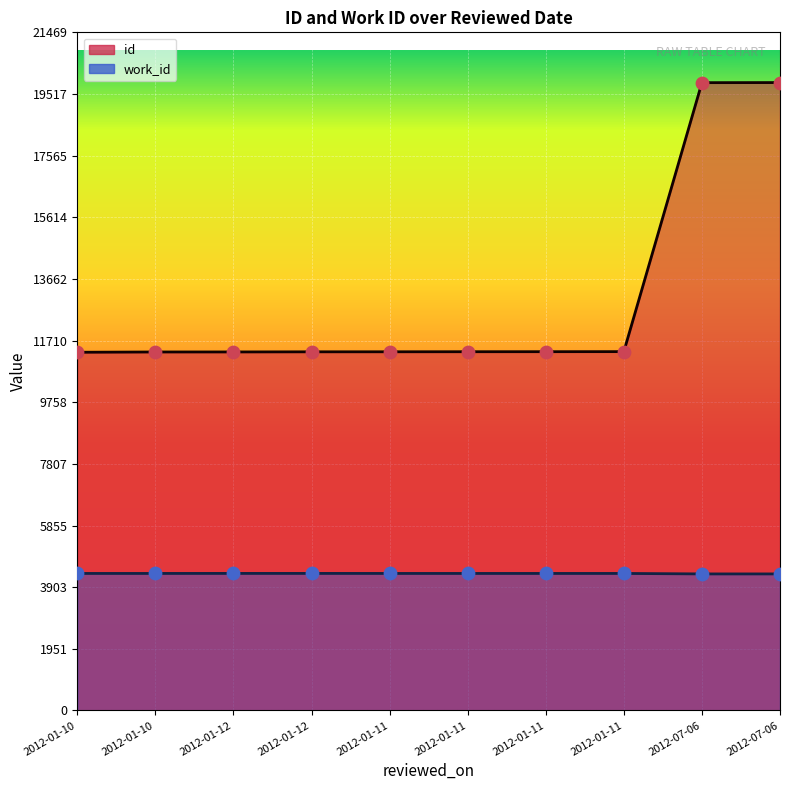

What are all the series names shown in the legend?

id, work_id